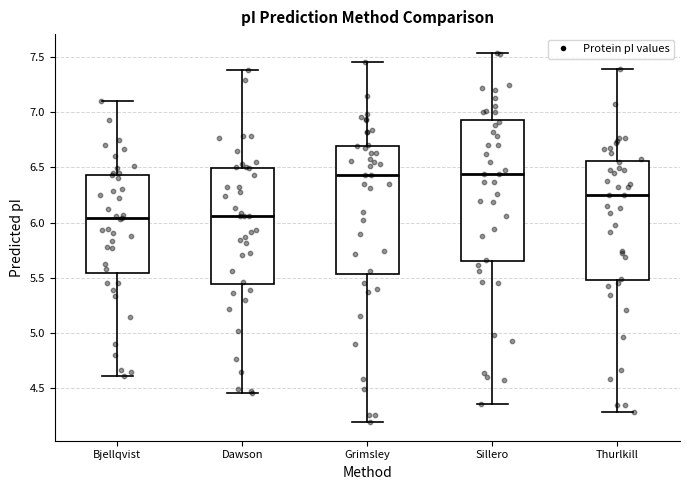

Comparing the boxes themselves (not the whiskers), which one is the tallest?

Sillero